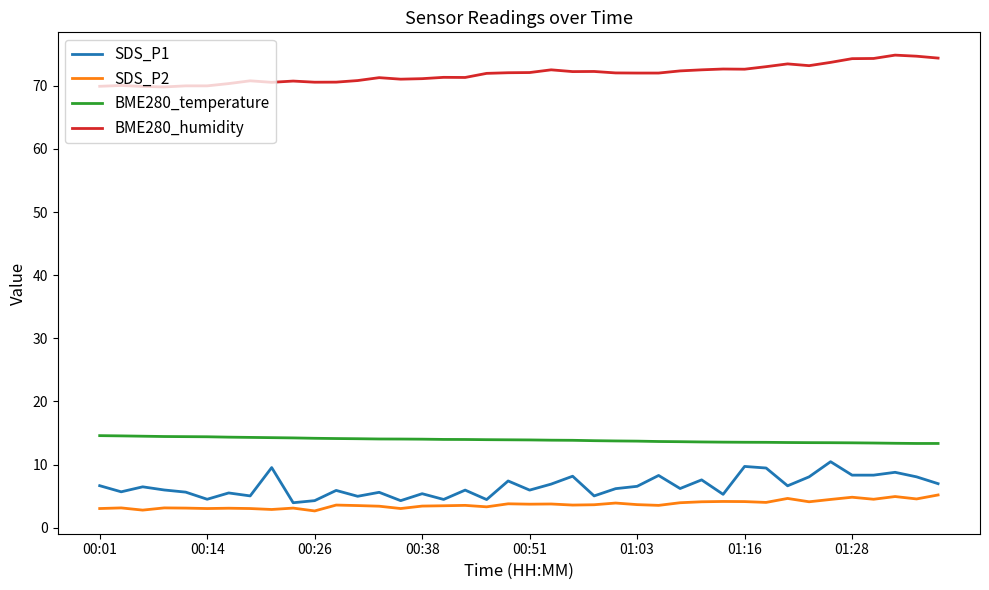

In SDS_P2, how many points are lower than both neighbors (excluding endpoints)?

13